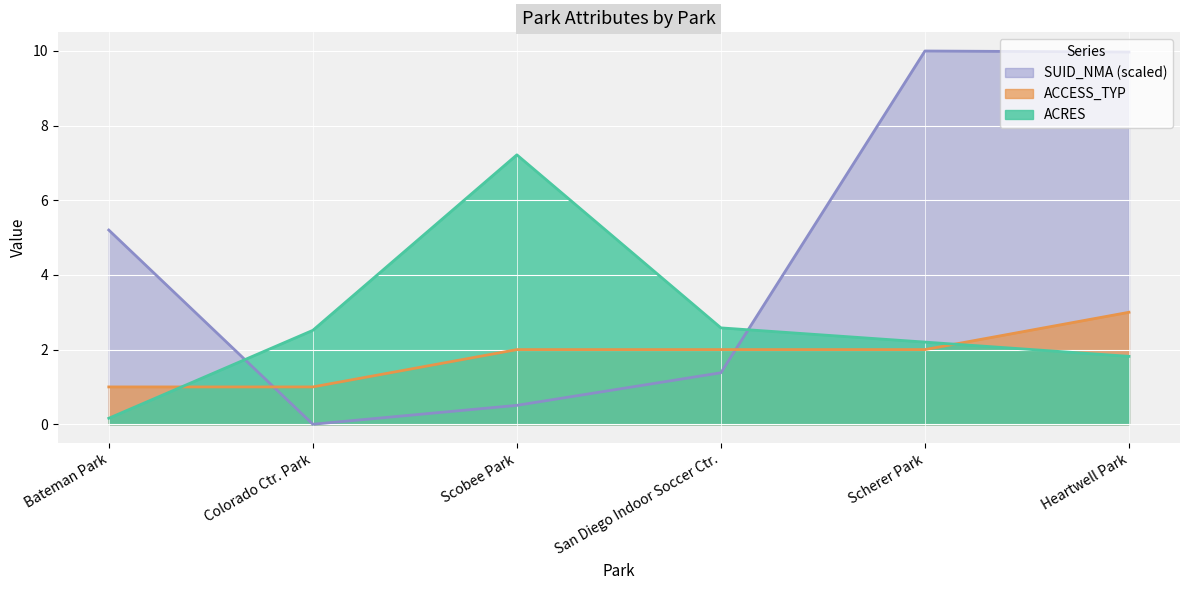

Reading left to right, what are all the values shown in this chart?

ACRES: Bateman Park=0.2	Colorado Ctr. Park=2.5	Scobee Park=7.2	San Diego Indoor Soccer Ctr.=2.6	Scherer Park=2.2	Heartwell Park=1.8
ACCESS_TYP: Bateman Park=1.0	Colorado Ctr. Park=1.0	Scobee Park=2.0	San Diego Indoor Soccer Ctr.=2.0	Scherer Park=2.0	Heartwell Park=3.0
SUID_NMA: Bateman Park=5.2	Colorado Ctr. Park=0.0	Scobee Park=0.5	San Diego Indoor Soccer Ctr.=1.4	Scherer Park=10.0	Heartwell Park=10.0